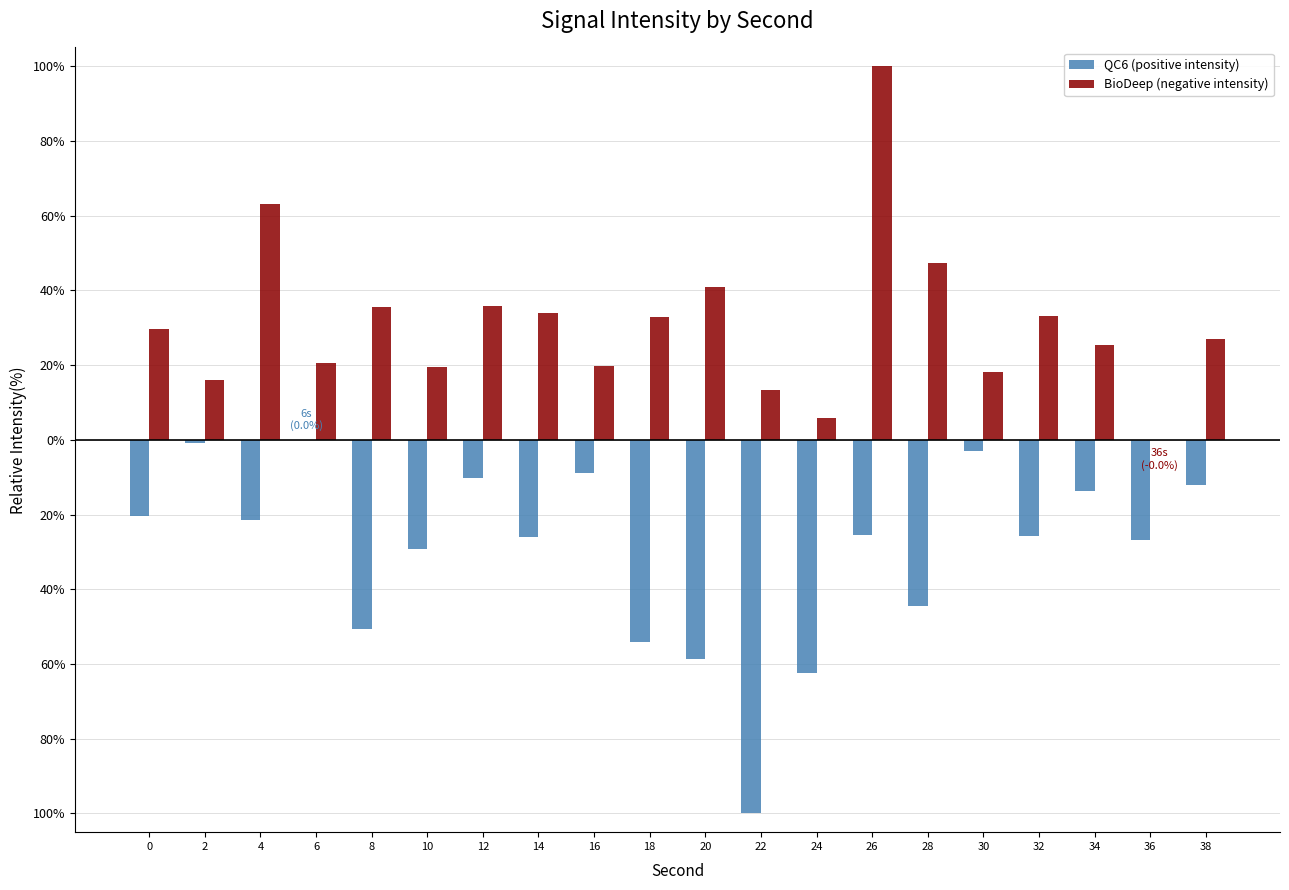

What are all the series names shown in the legend?

QC6 (positive intensity), BioDeep (negative intensity)